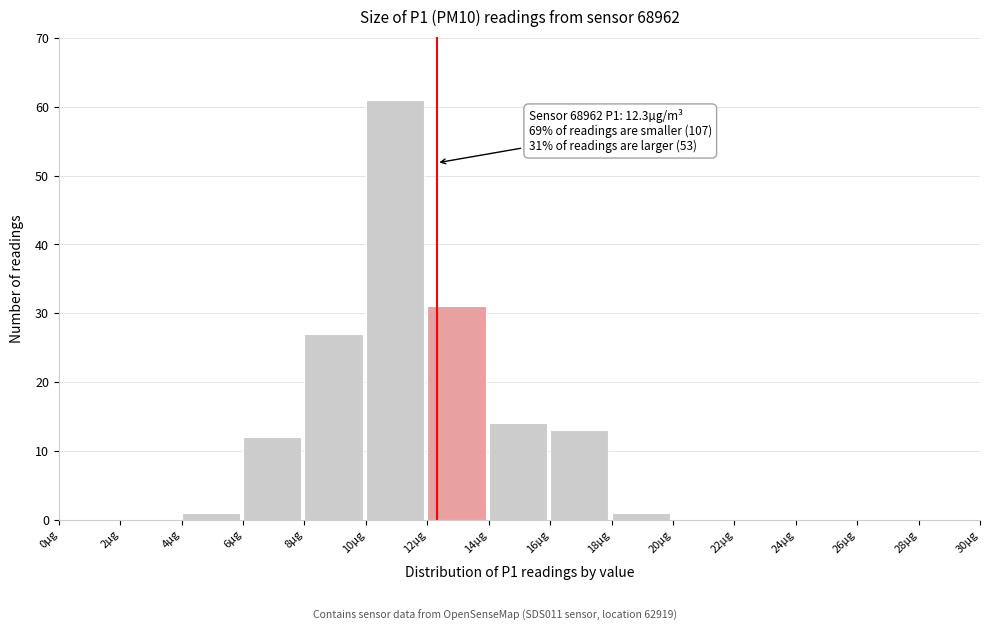

Which range on the x-axis has the tallest bar?

10 to 12